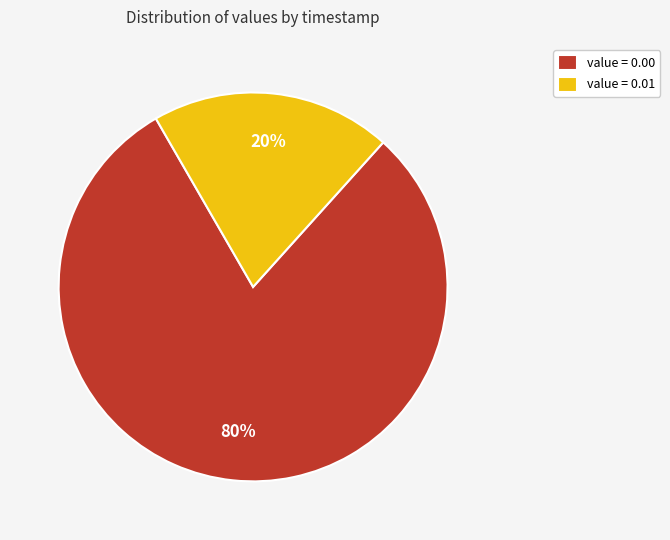

To the nearest percent, what portion does value = 0.00 represent?

80%